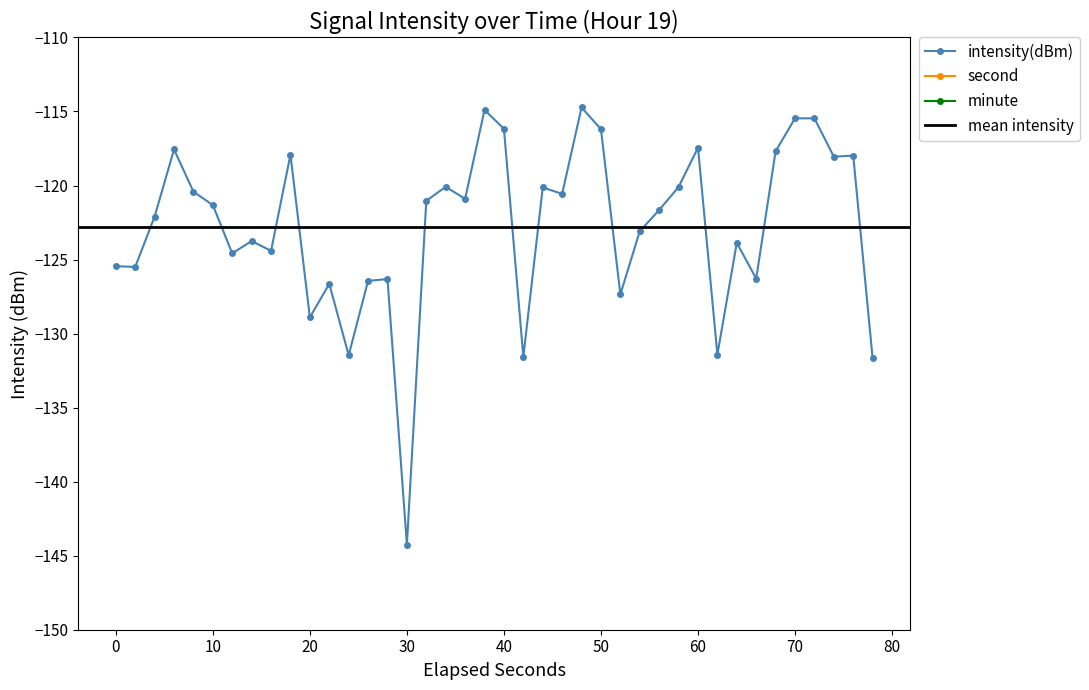

True or false: second and intensity(dBm) intersect in this chart.

False